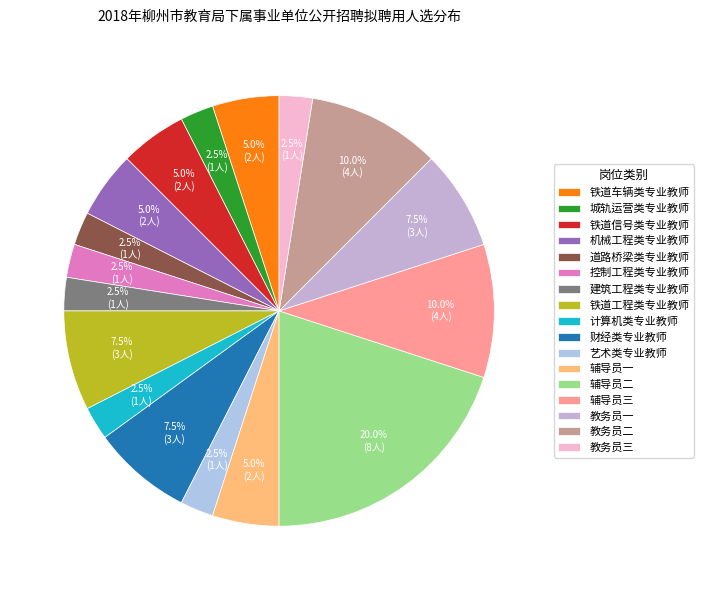

To the nearest percent, what is the average slice percentage?

6%